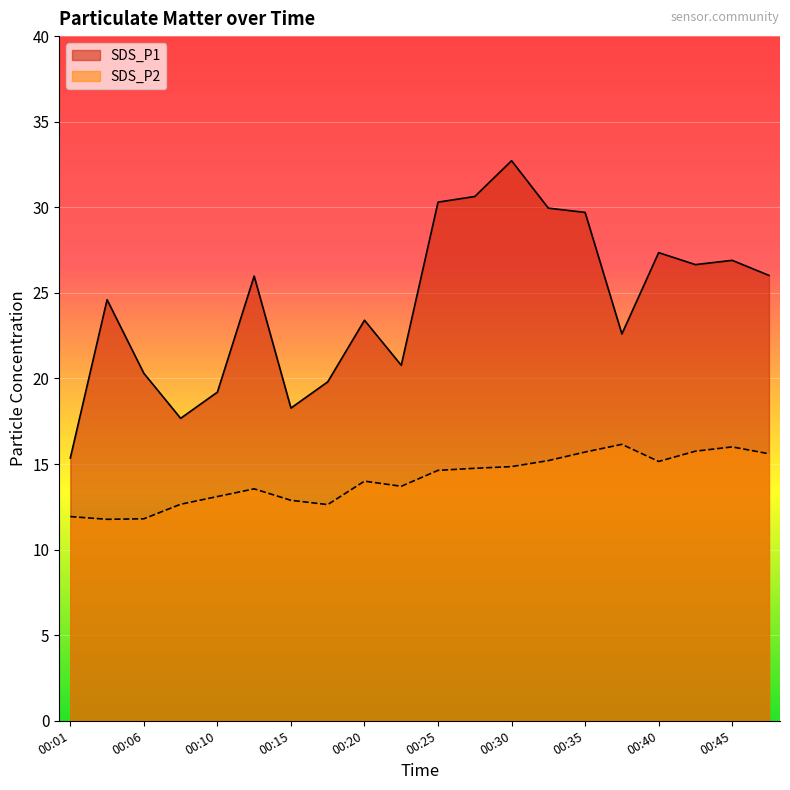

What is the spread (max minus min) of values at 00:06?

8.5